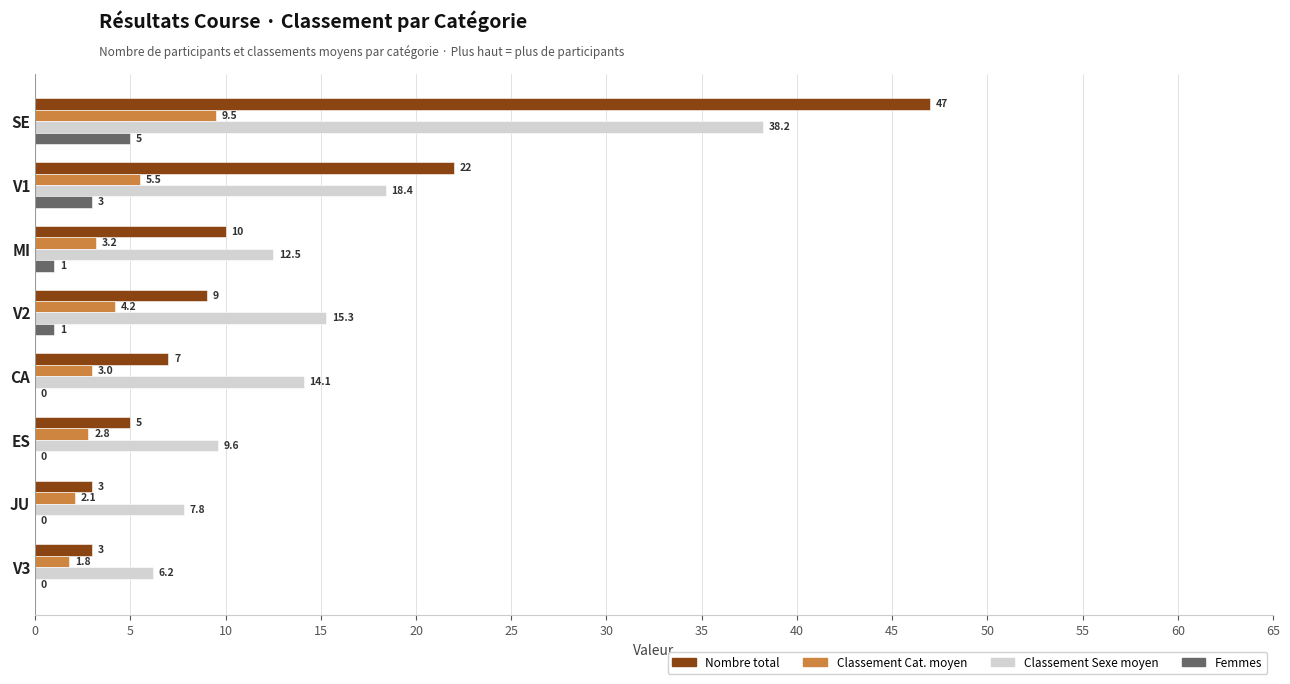

Which series has the largest total across all categories?

Classement Sexe moyen